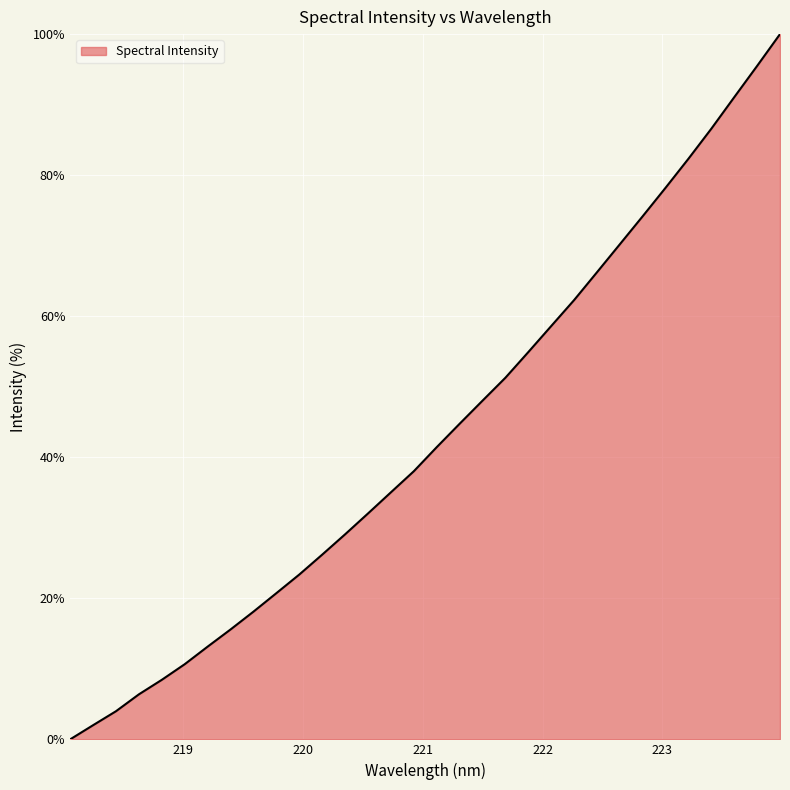

What is the greatest value displayed?

100.0